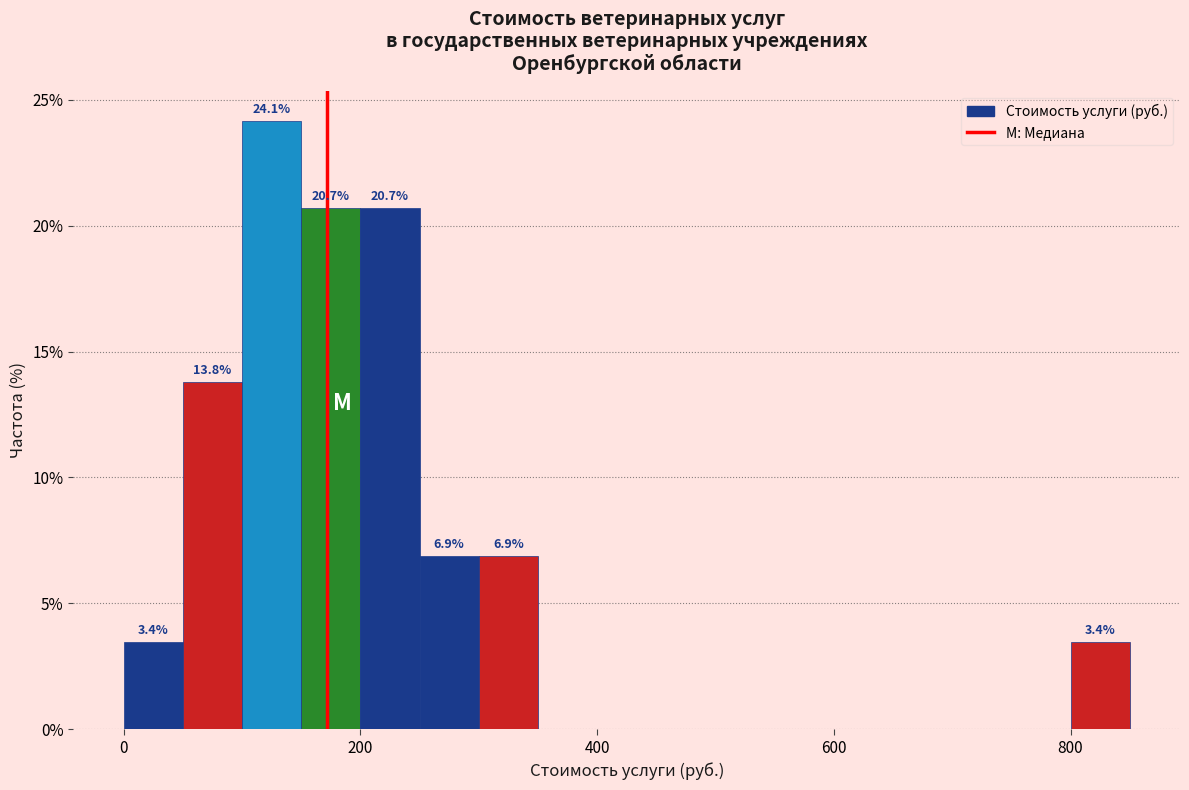

Around what value on the x-axis is the tallest bar? Give the approximate position of its centre, as read against the axis.

120